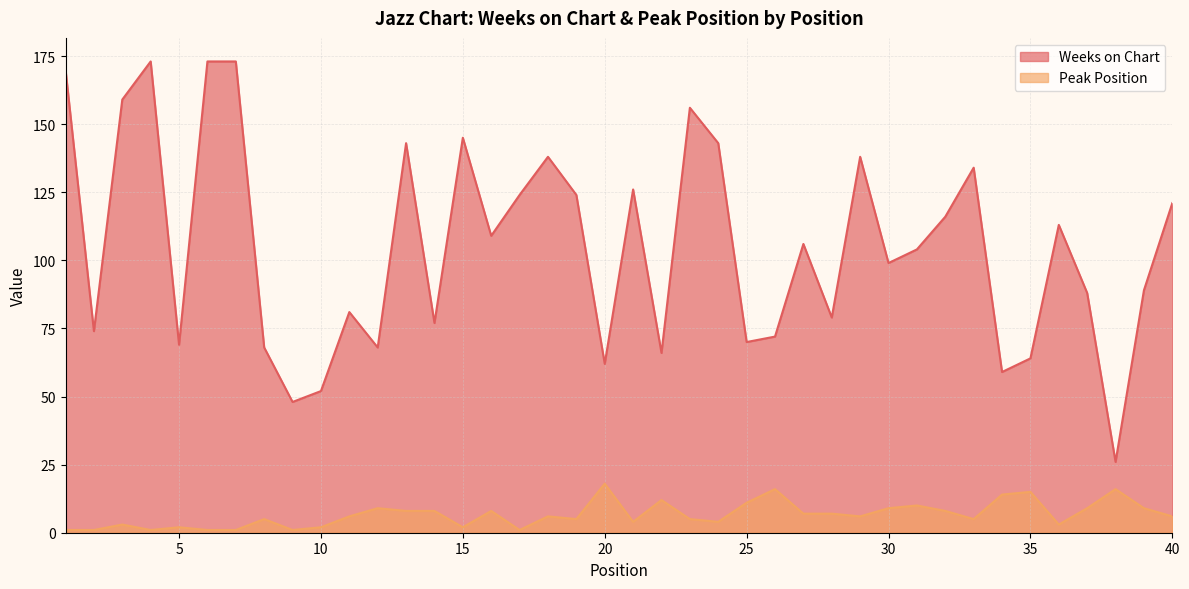

At which category is the sum across all series the highest?

4